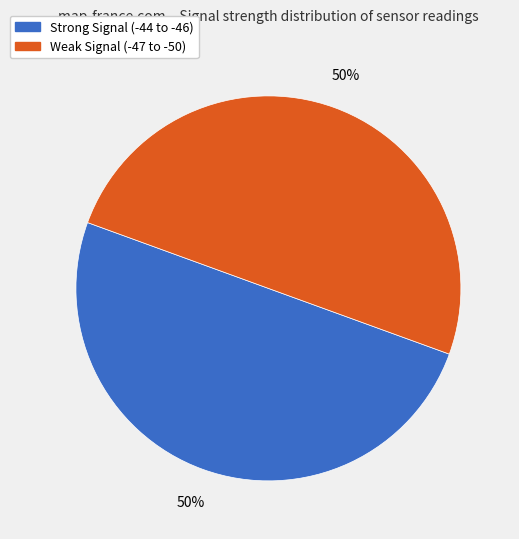

To the nearest percent, what is the average slice percentage?

50%